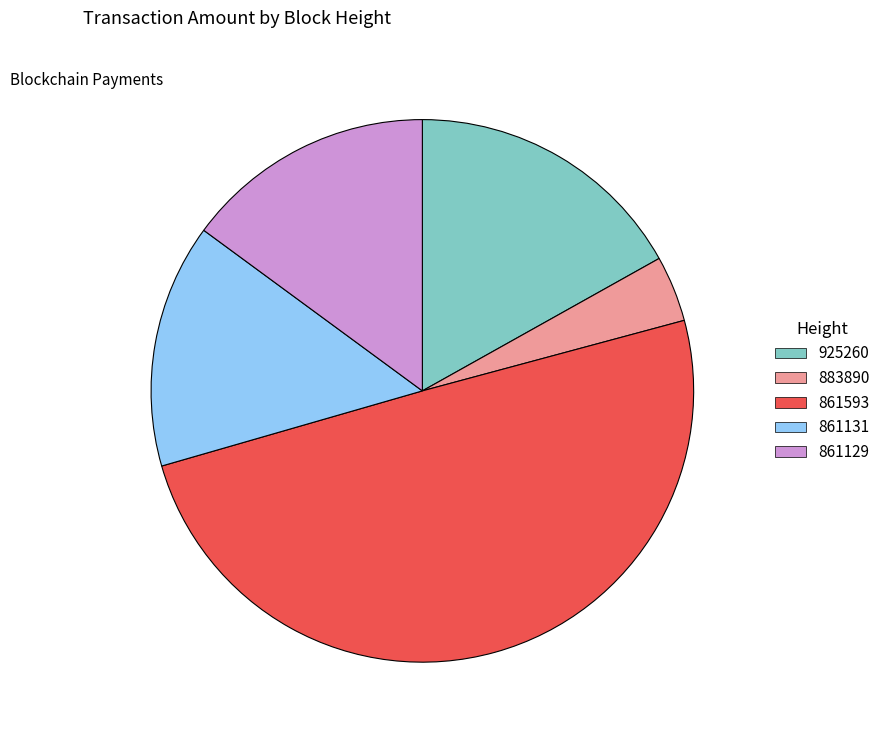

Does 925260 account for over 50% of the chart?

No